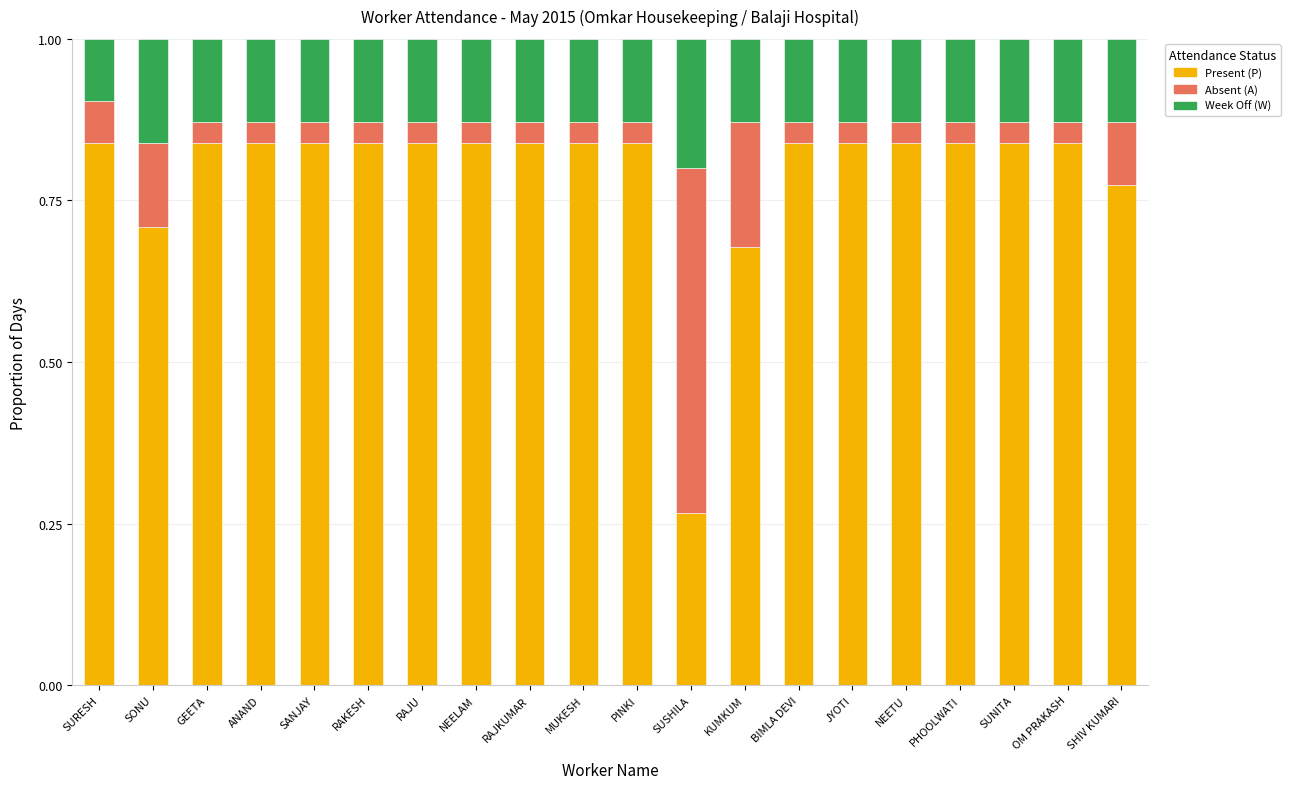

What is the difference between the maximum and minimum values in the Present (P) series?

0.6